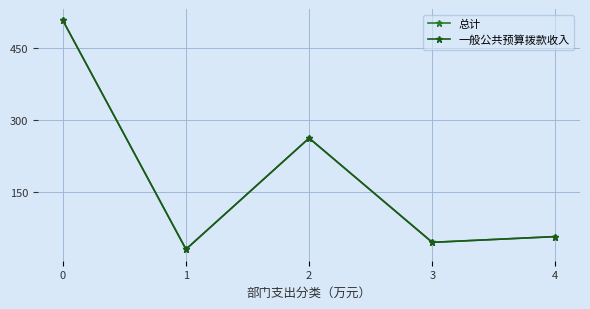

In 总计, how many points are lower than both neighbors (excluding endpoints)?

2